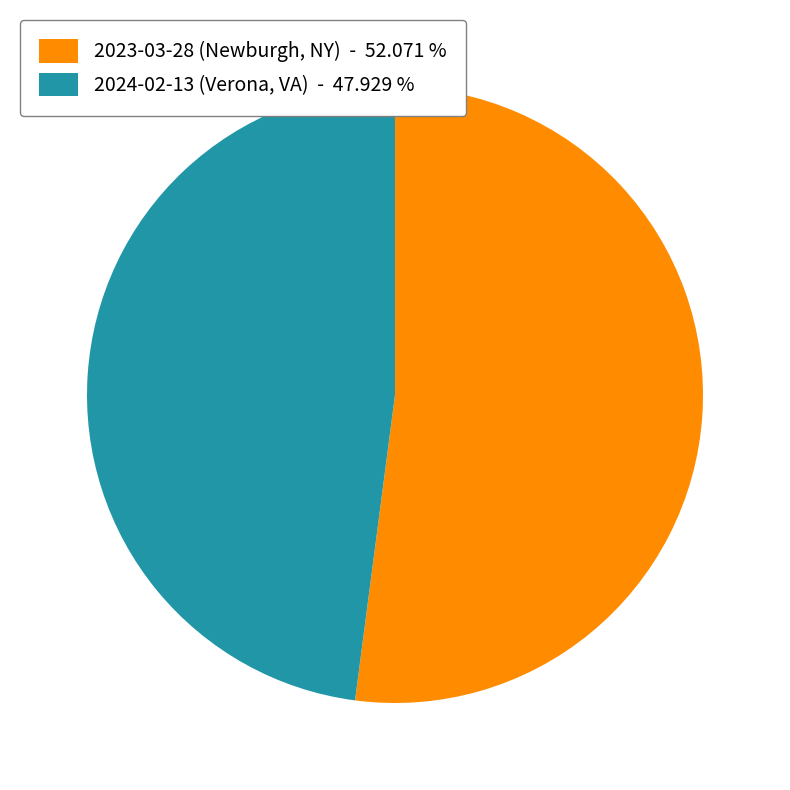

Does 2023-03-28 (Newburgh, NY) - 52.071 % represent more than half of the total?

Yes